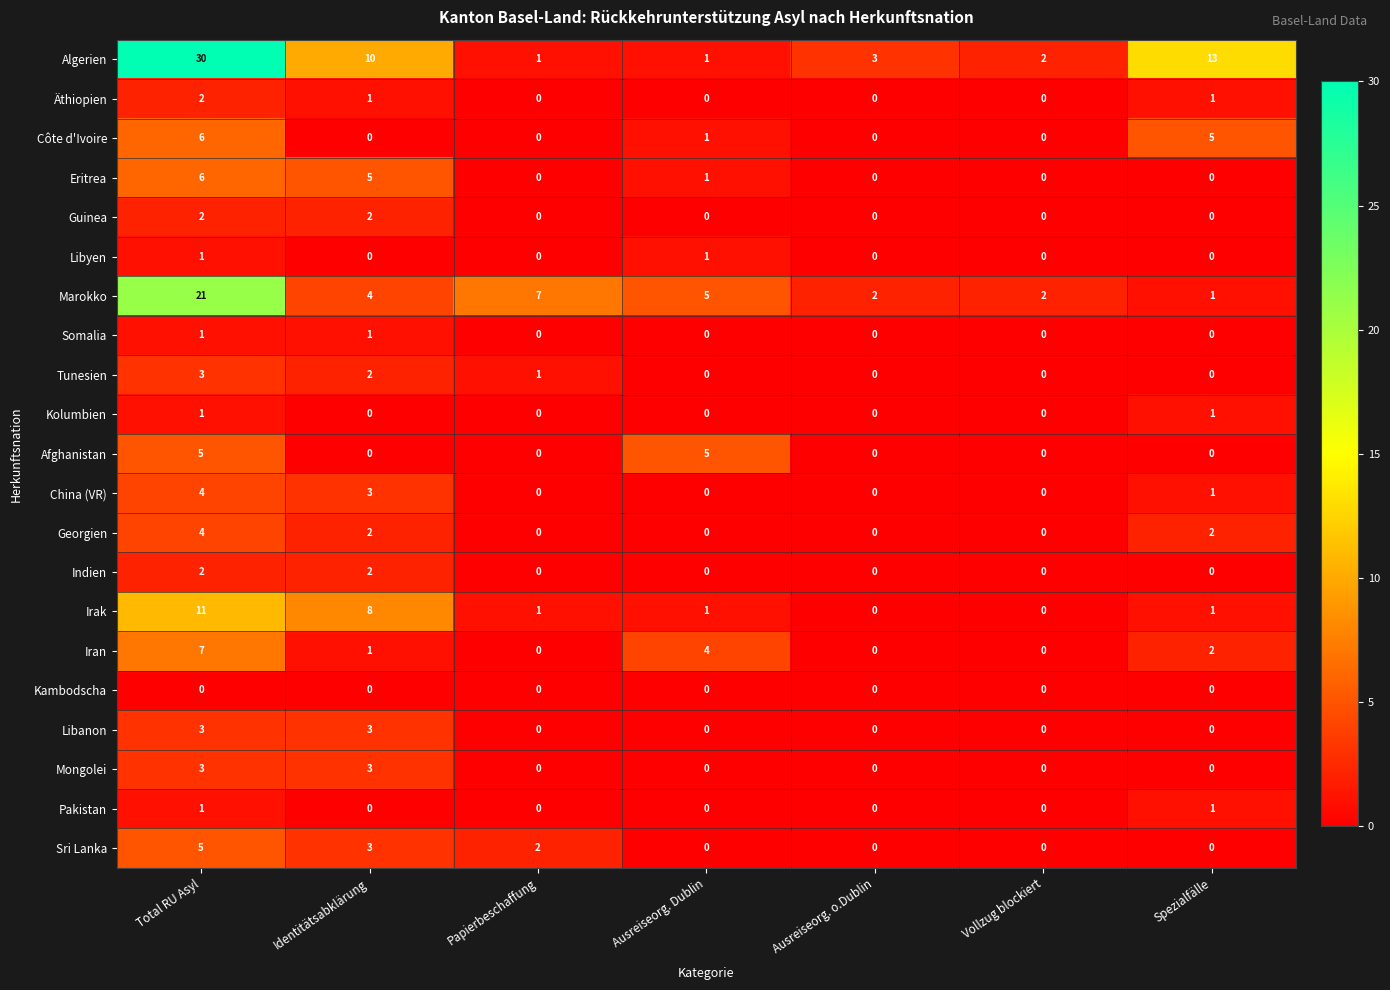

Which label corresponds to the largest value in the chart?

Total RU Asyl